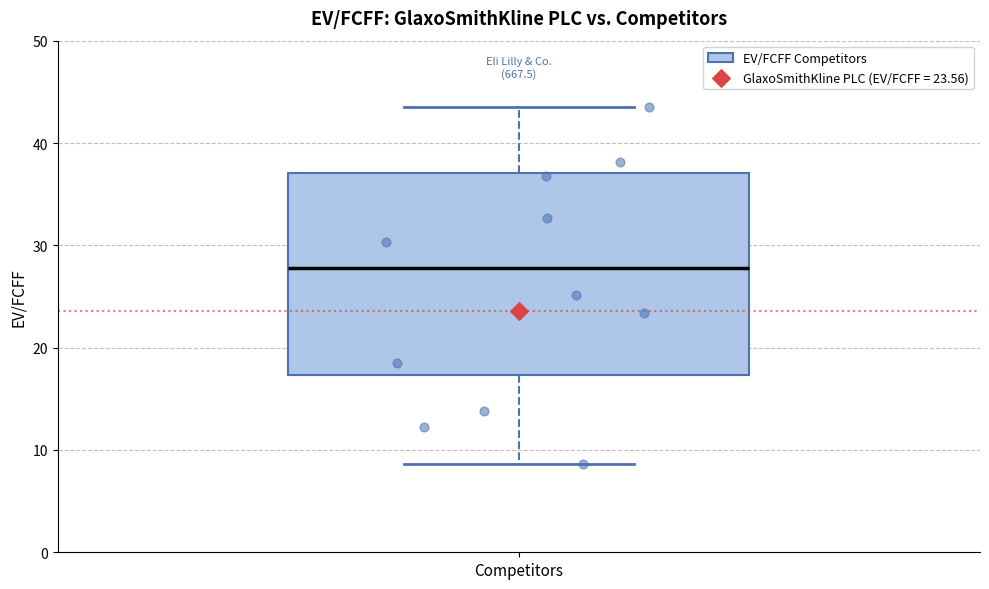

Transcribe this box plot: give where the median line is, the range the box spans, and where the two whiskers end, as read against the y-axis. The values are not printed on the chart, so give them approximately, as read against the axis.

median 28, box 17 to 37, whiskers 9 to 43